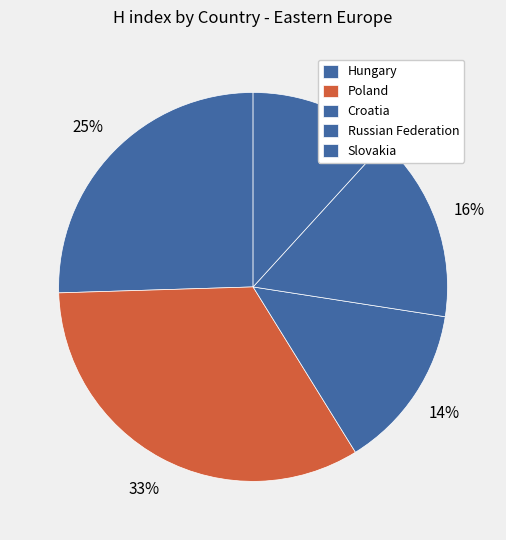

True or false: Hungary accounts for 39% of the total.

False